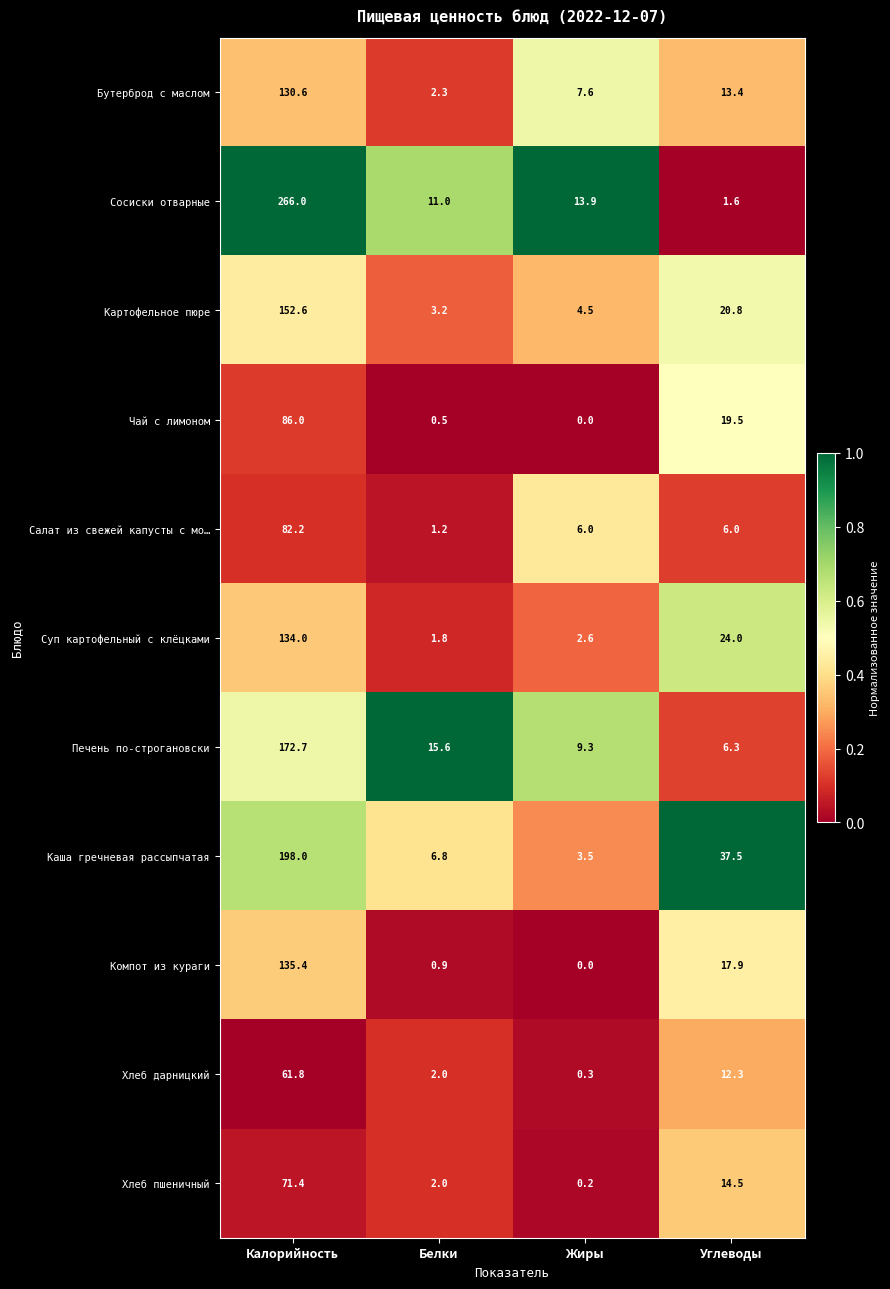

Where does the Хлеб пшеничный series first go above 14?

Калорийность